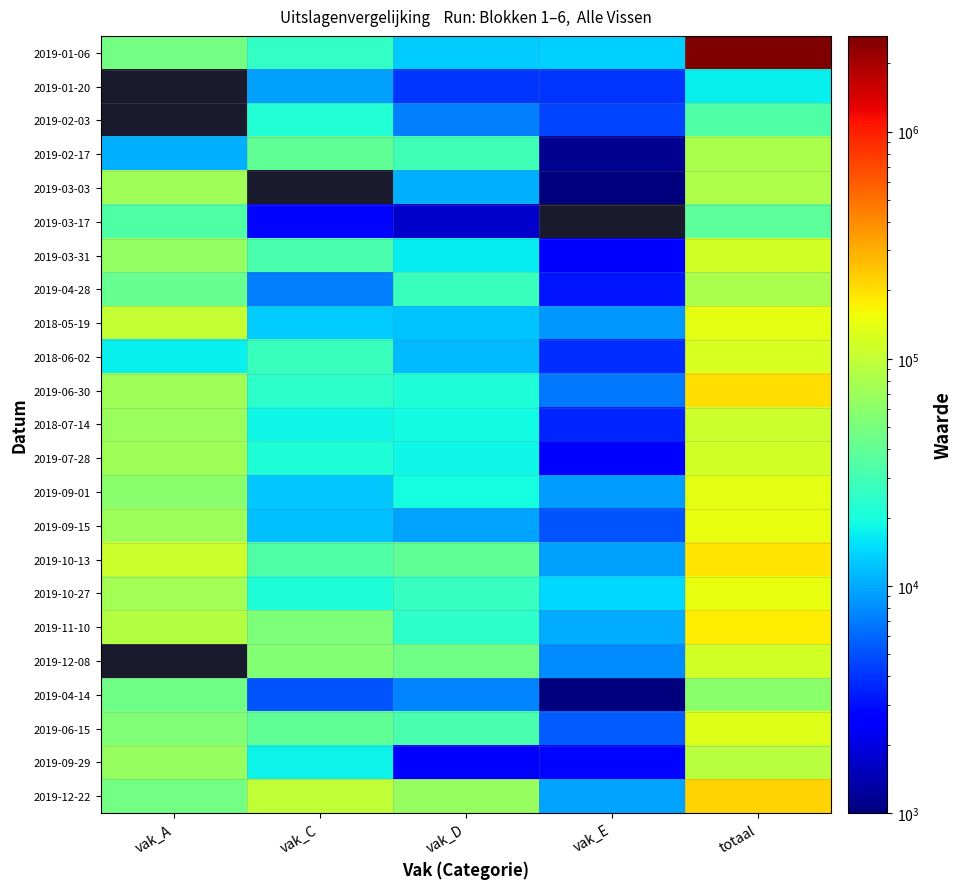

Count the number of categories in the chart.

5